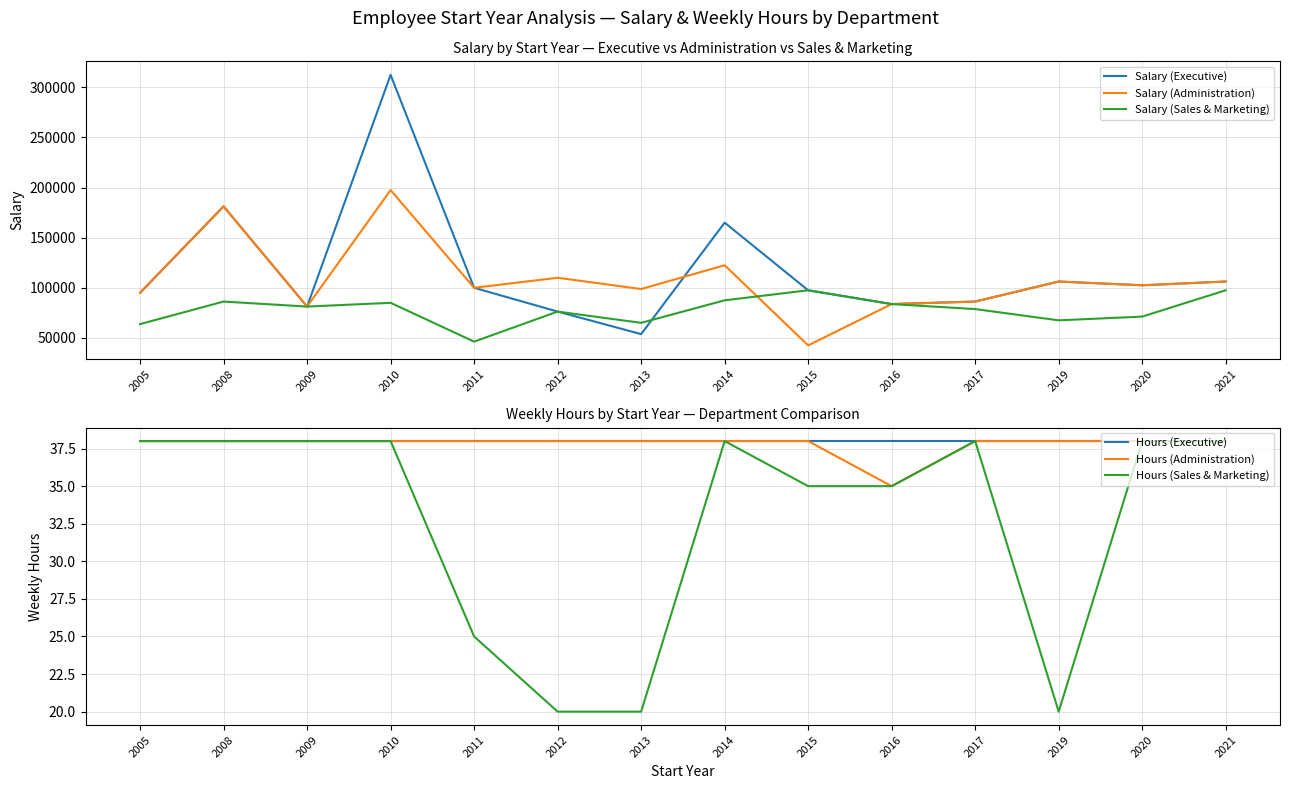

Is the value of Hours (Administration) at 2012 greater than the value of Salary (Executive) at 2021?

No